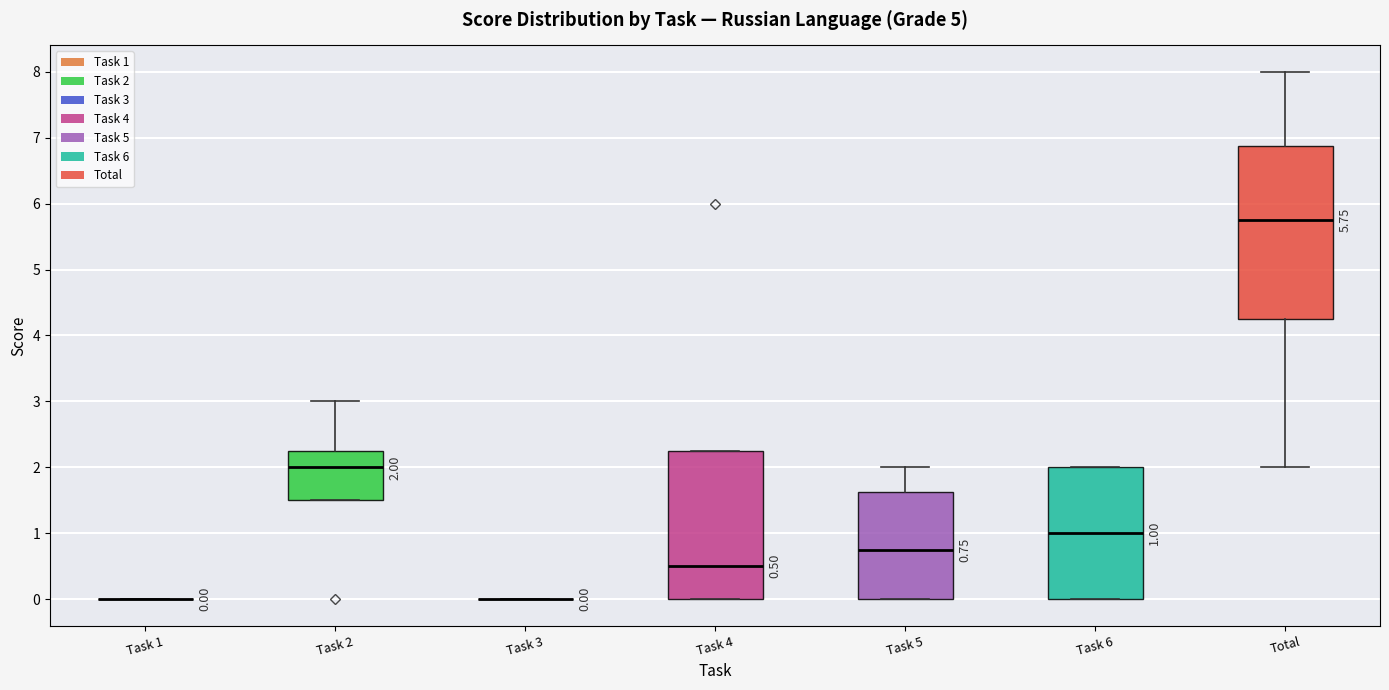

Comparing the boxes themselves (not the whiskers), which one is the tallest?

Total